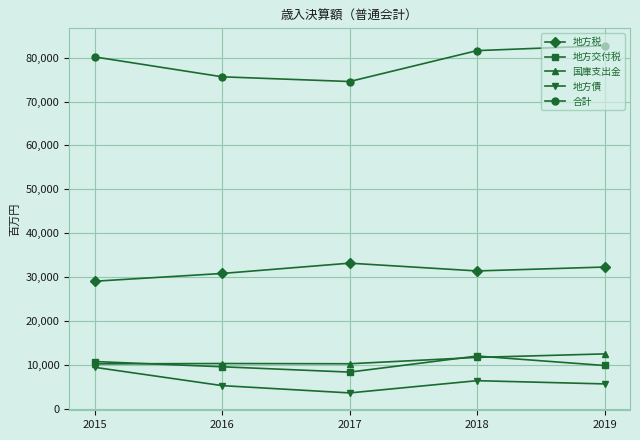

True or false: 地方債 and 地方税 intersect in this chart.

False